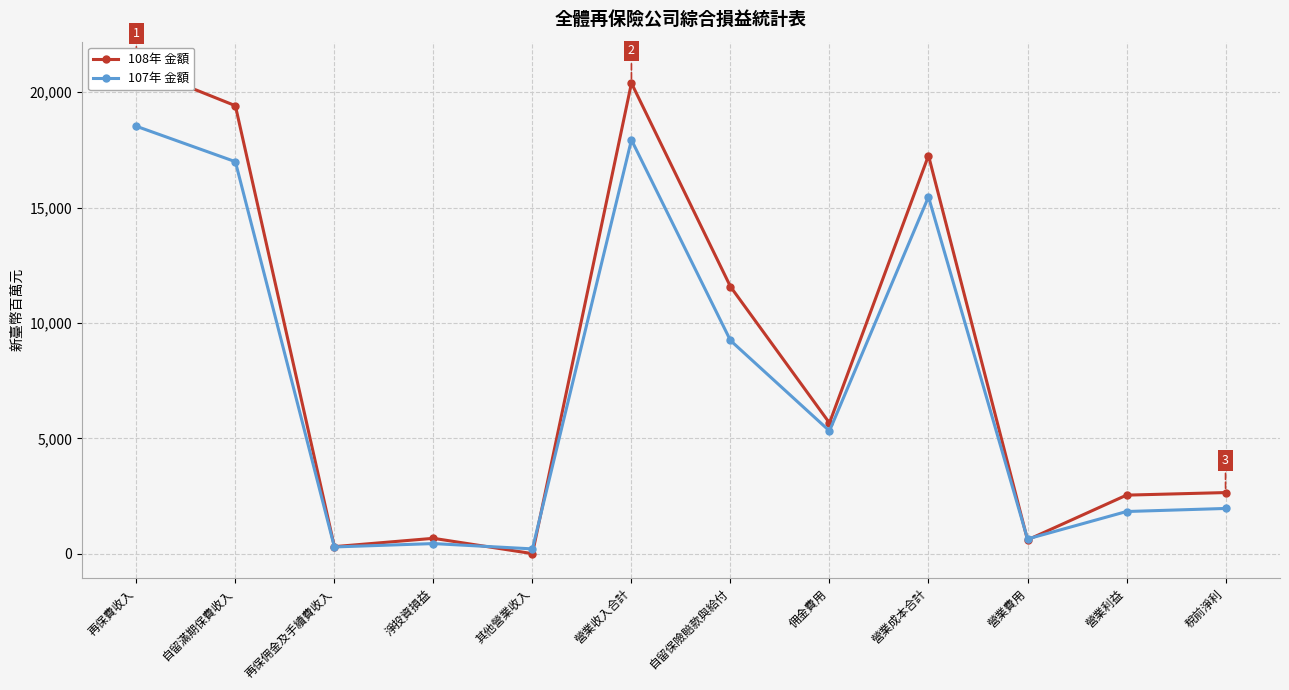

At how many categories does at least one series exceed 19976?

2